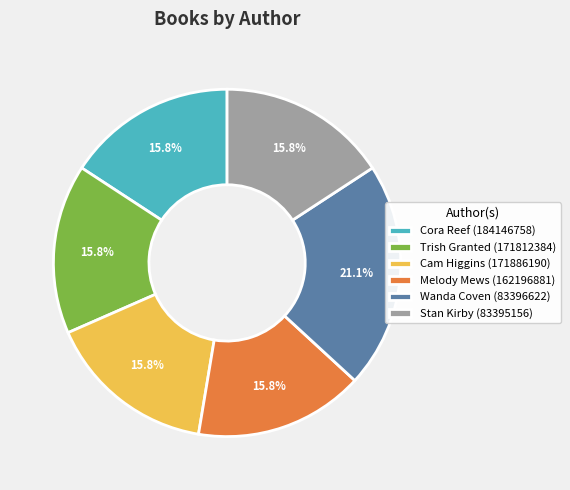

Which slice is the largest?

Wanda Coven (83396622)